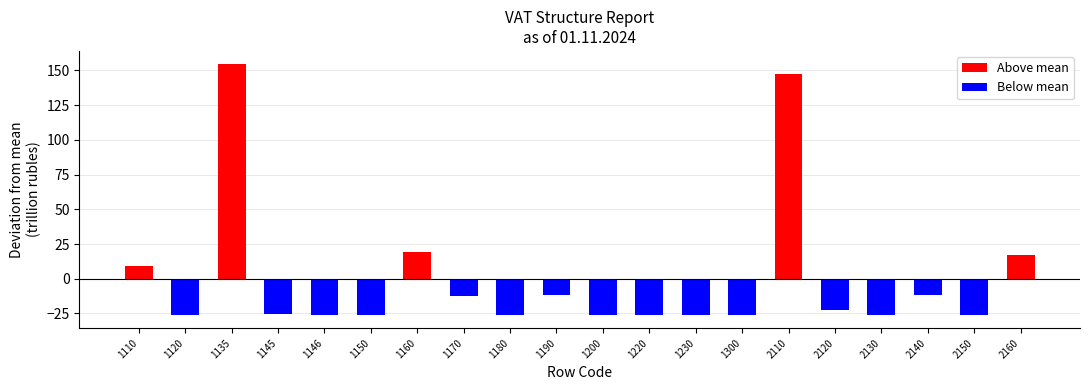

The chart shows a value of -38.2 at 1220. True or false?

False